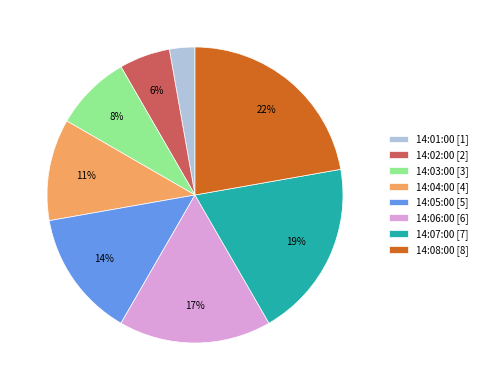

What is the largest slice in the pie chart?

14:08:00